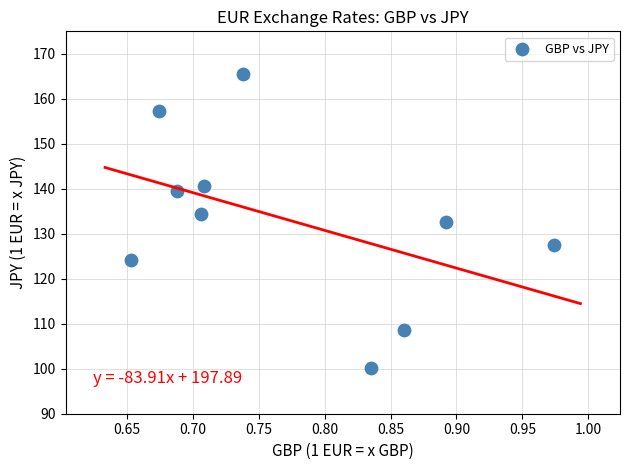

What is the average X value?

0.8